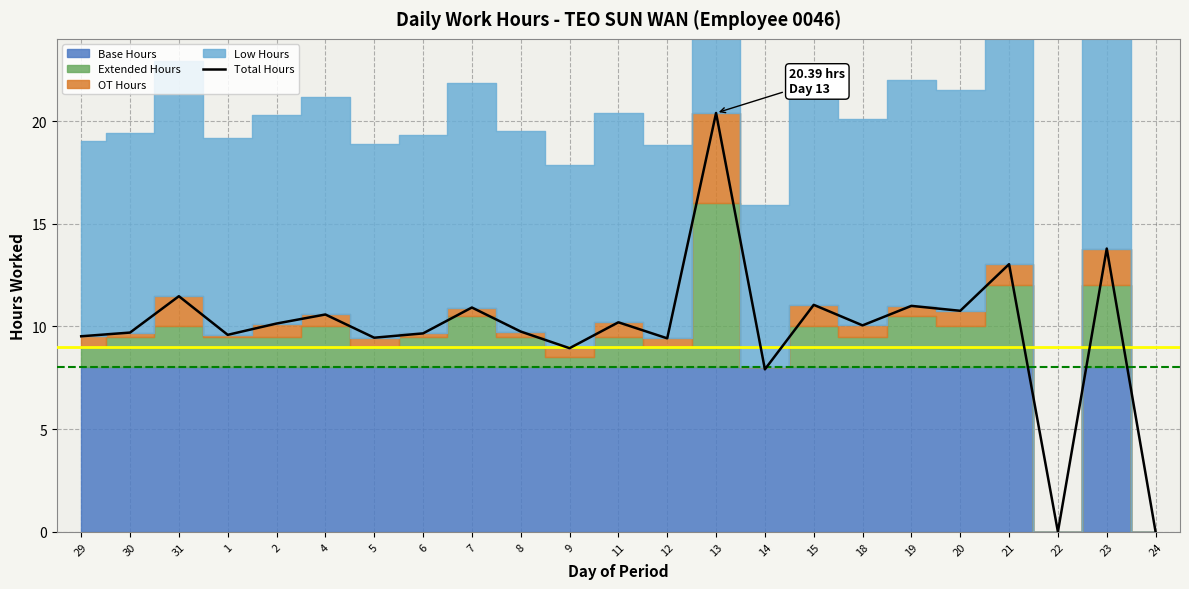

Reading left to right, extract all data points from this chart.

29=9.5	30=9.7	31=11.5	1=9.6	2=10.1	4=10.6	5=9.4	6=9.7	7=10.9	8=9.8	9=8.9	11=10.2	12=9.4	13=20.4	14=7.9	15=11.1	18=10.1	19=11.0	20=10.8	21=13.0	22=0.0	23=13.8	24=0.0